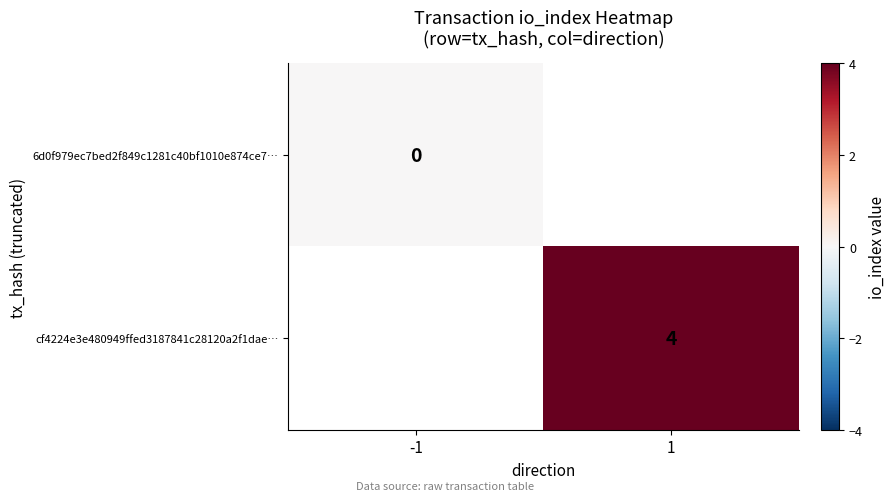

How many categories are shown in the chart?

2